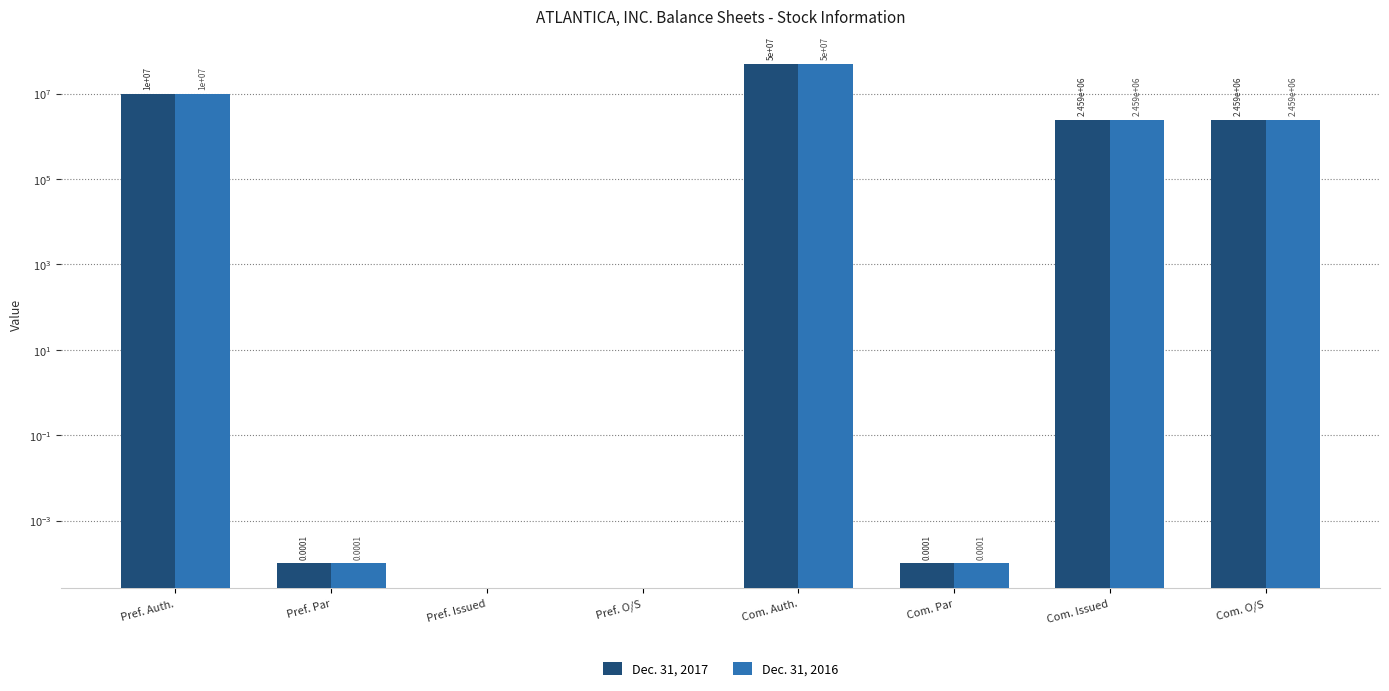

Which series has the largest total across all categories?

Dec. 31, 2017